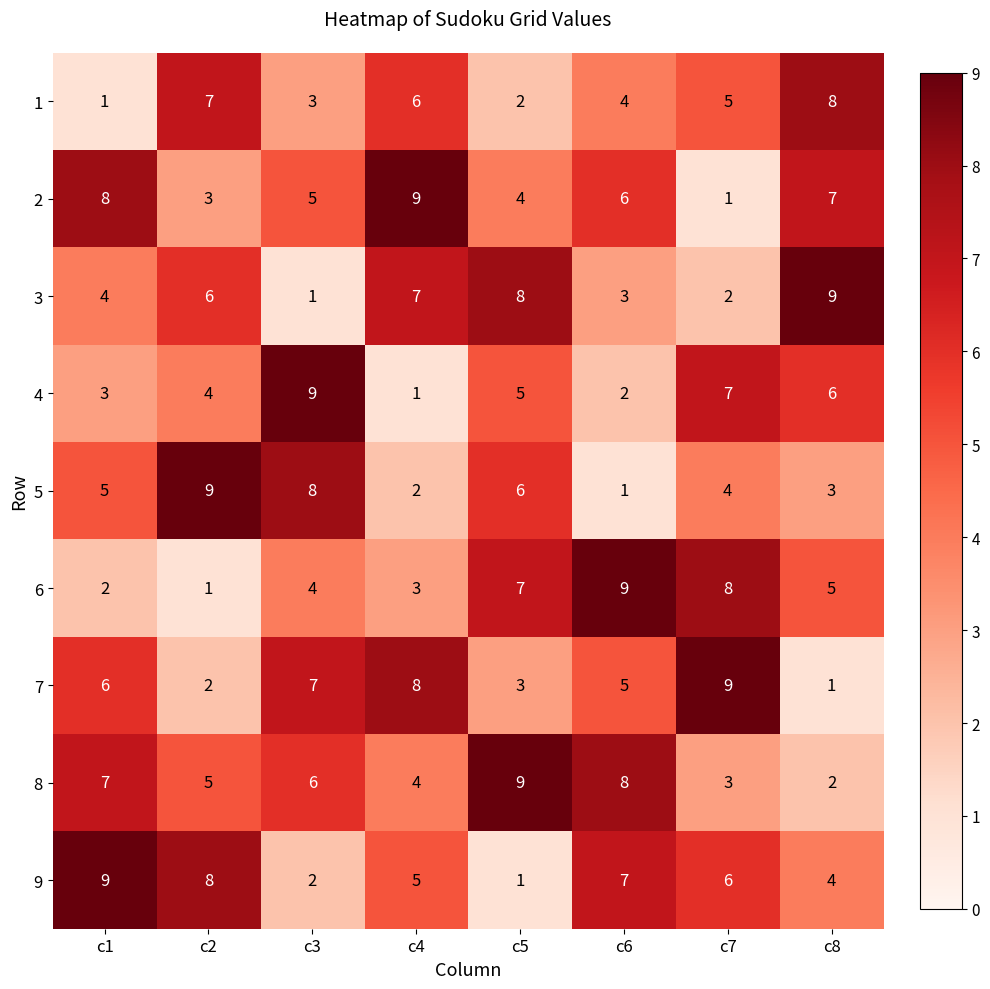

The 8 series shows 4 at c5. True or false?

False